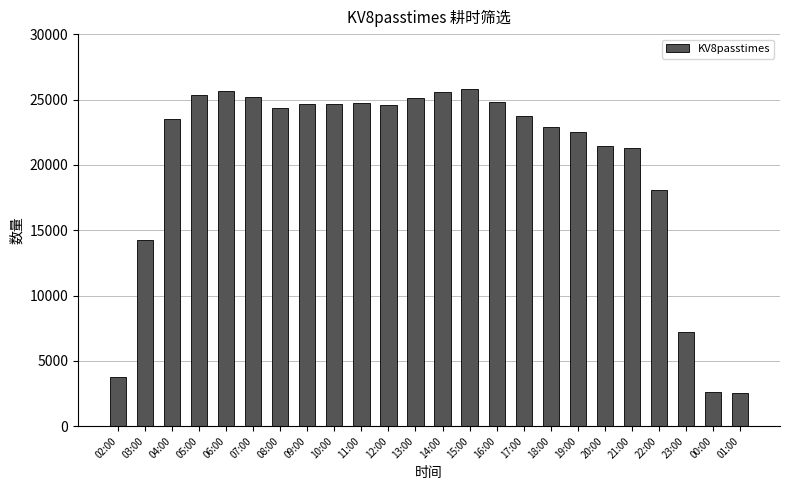

What is the label of the 17th bar from the left?

18:00